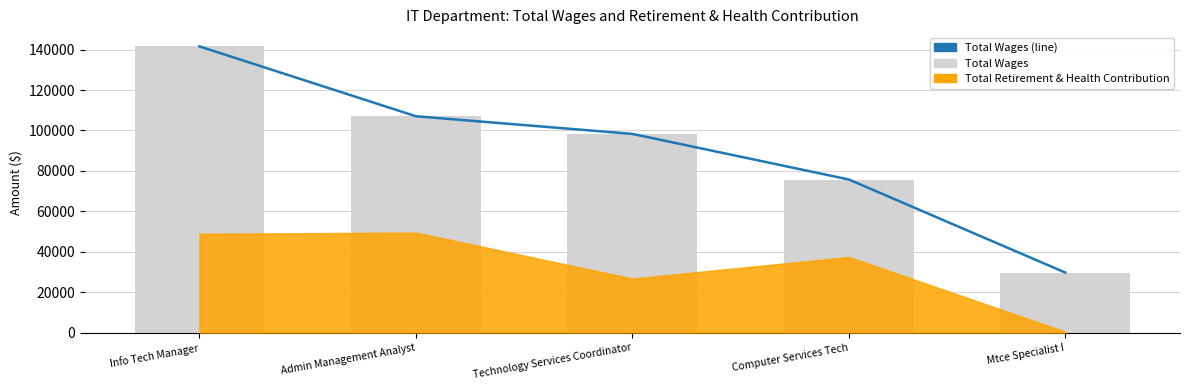

At how many categories does at least one series exceed 51294?

4